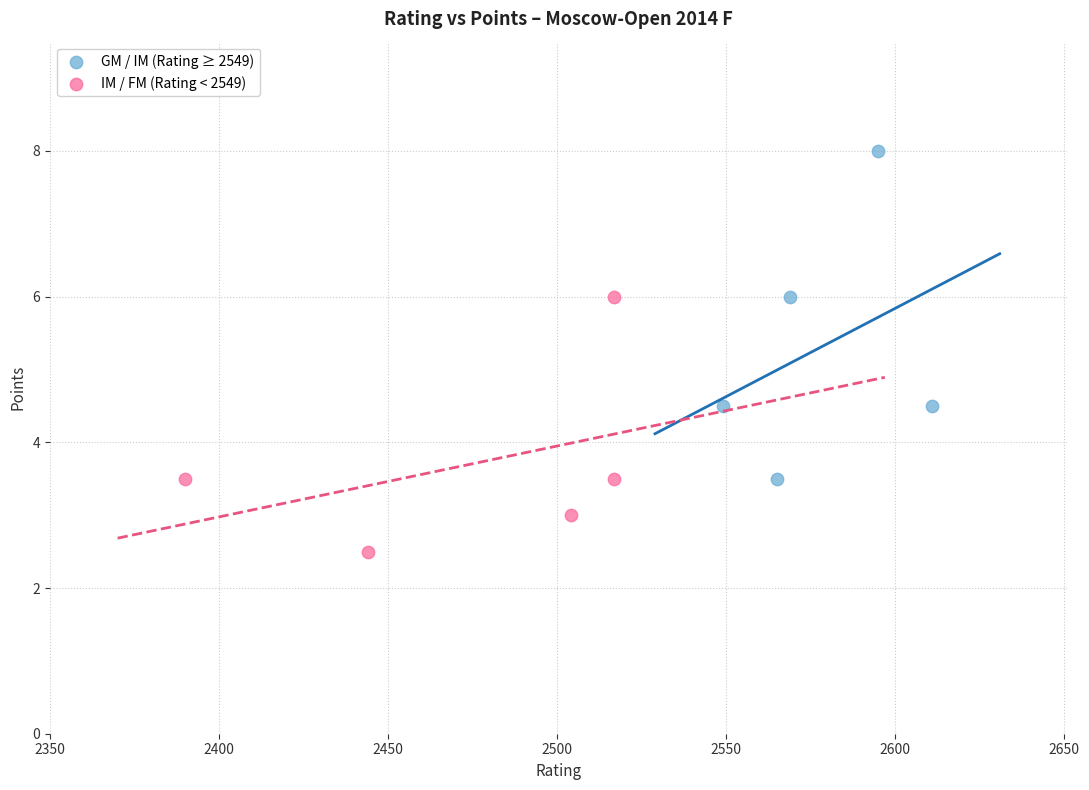

Which series contains the highest Y value?

GM / IM (Rating ≥ 2549)